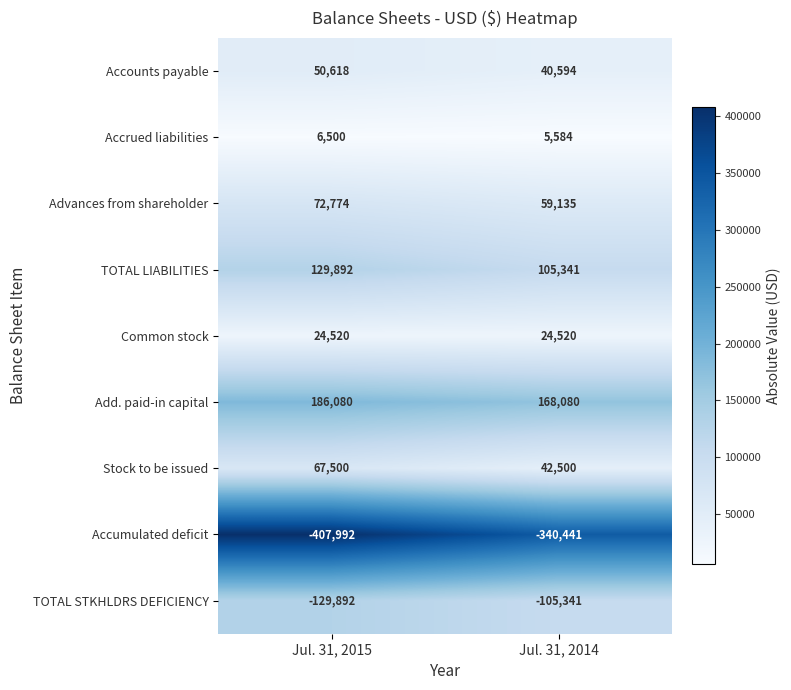

Reading left to right, extract all data points from this chart.

Accounts payable: 50618	40594
Accrued liabilities: 6500	5584
Advances from shareholder: 72774	59135
TOTAL LIABILITIES: 129892	105341
Common stock: 24520	24520
Add. paid-in capital: 186080	168080
Stock to be issued: 67500	42500
Accumulated deficit: -407992	-340441
TOTAL STKHLDRS DEFICIENCY: -129892	-105341